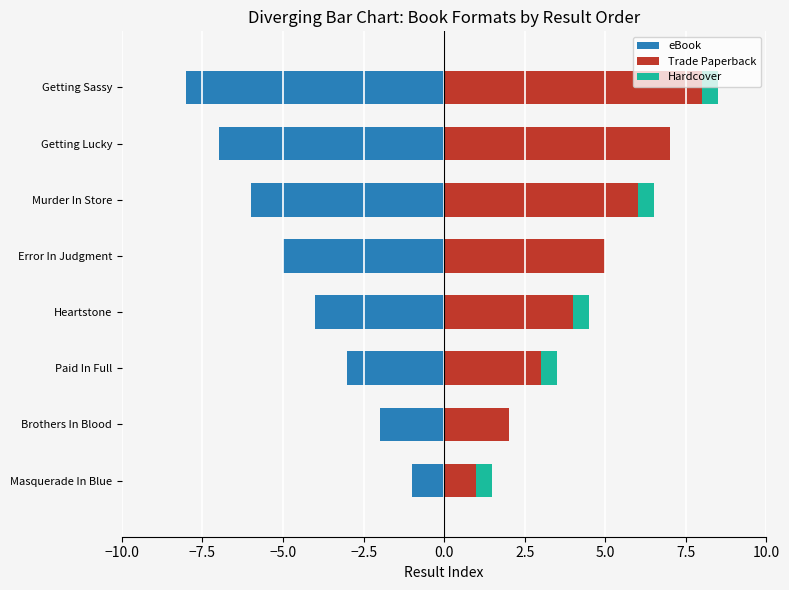

Does the chart contain any negative values?

Yes